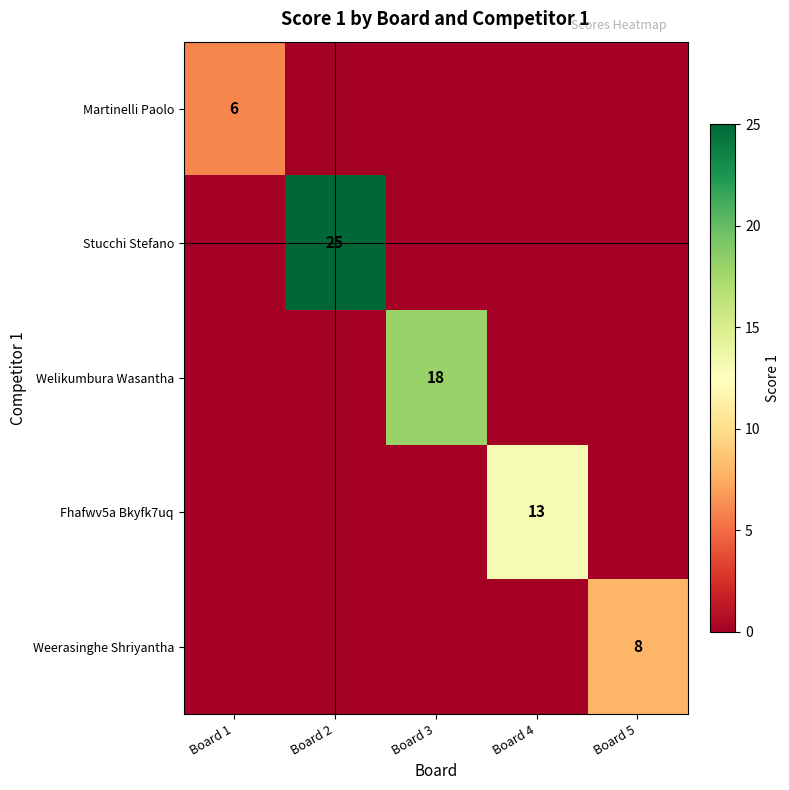

Rank the series at Board 5 from highest to lowest value.

Weerasinghe Shriyantha, Martinelli Paolo, Stucchi Stefano, Welikumbura Wasantha, Fhafwv5a Bkyfk7uq